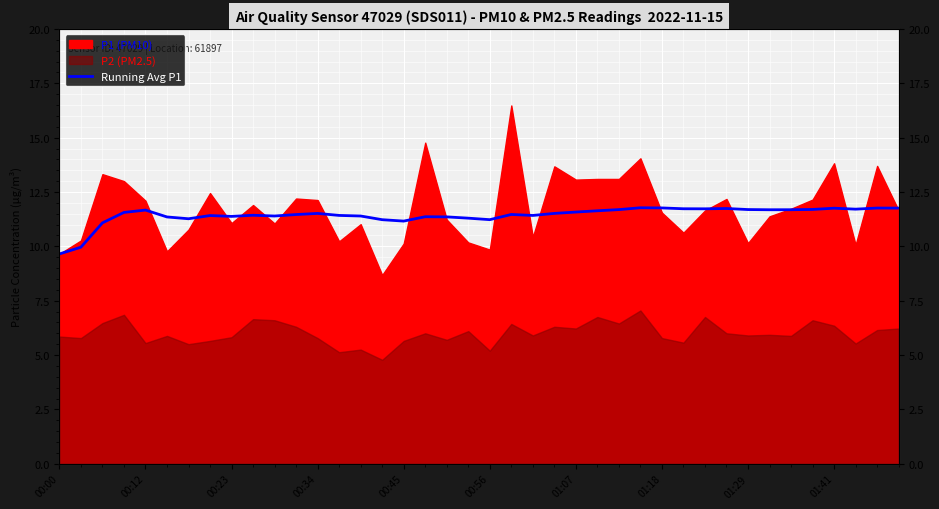

Read the value at 39.

11.8